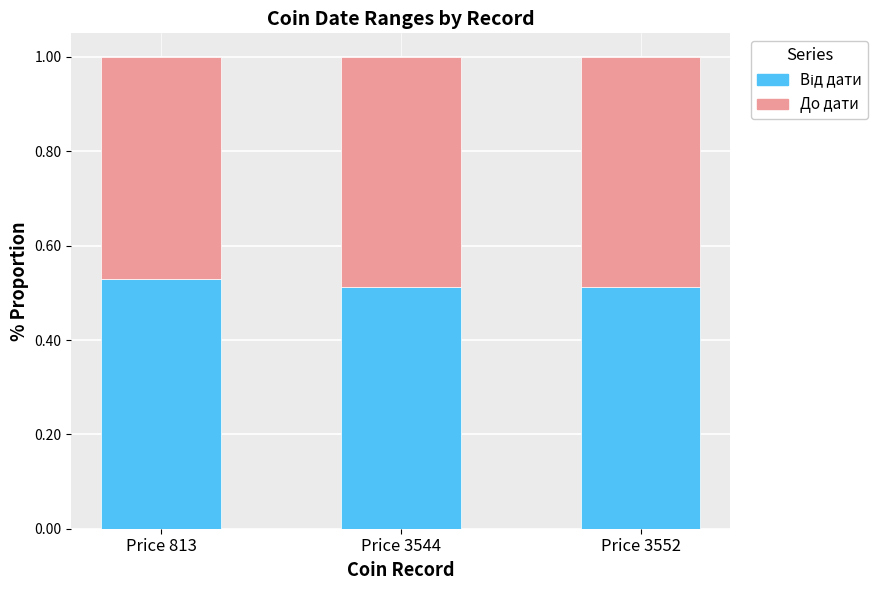

What is the total value across all series at Price 3544?

1.0